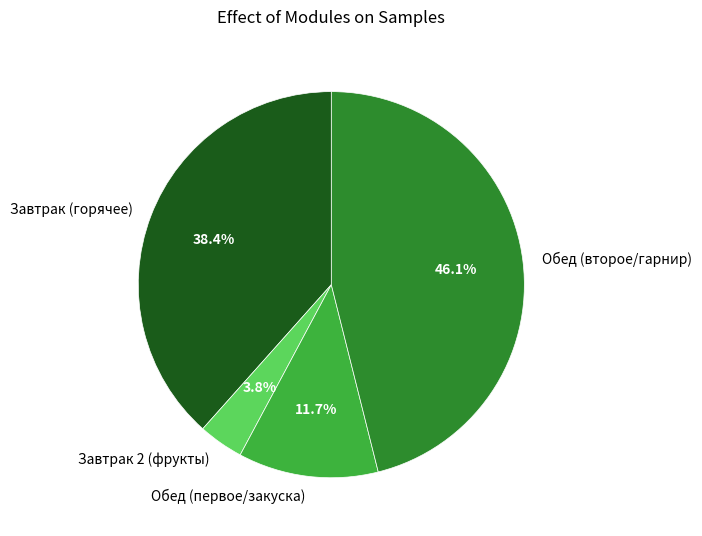

What percentage is NOT represented by Обед (второе/гарнир)?

53.9%